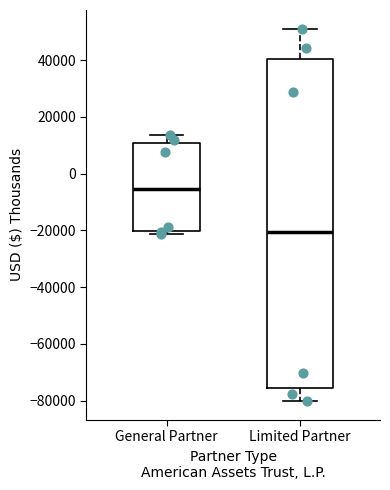

Reading left to right, transcribe this box plot: for each box, give where its median line is, the range the box spans, and where its two whiskers end, as read against the y-axis. The values are not printed on the chart, so give them approximately, as read against the axis.

General Partner: median -6000, box -20000 to 10000, whiskers -22000 to 14000
Limited Partner: median -20000, box -76000 to 40000, whiskers -80000 to 52000